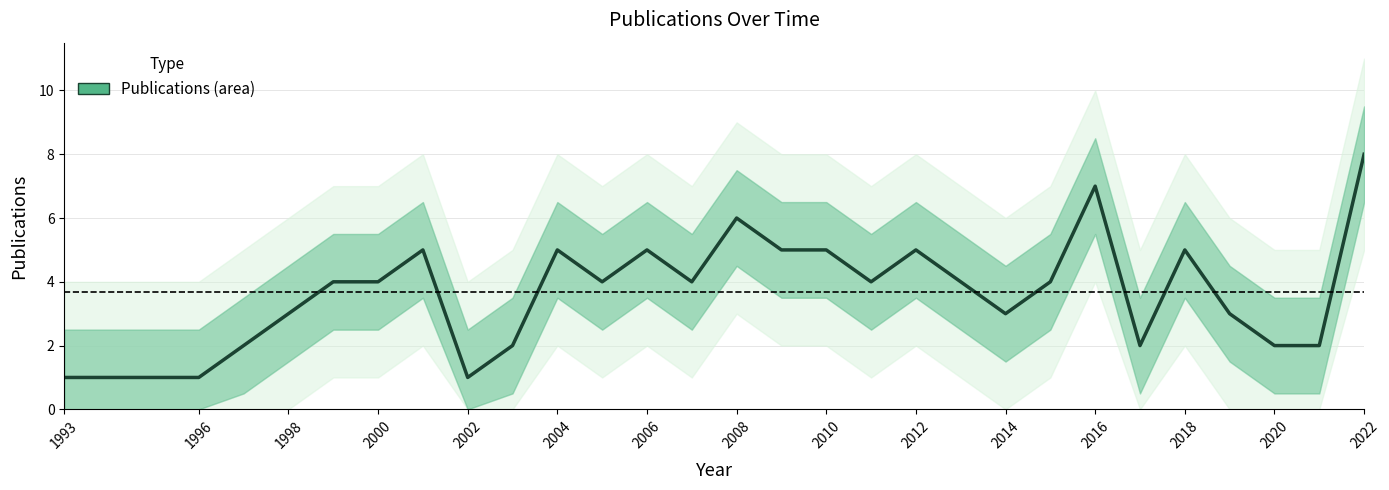

Which category has the lowest value across all series?

1993